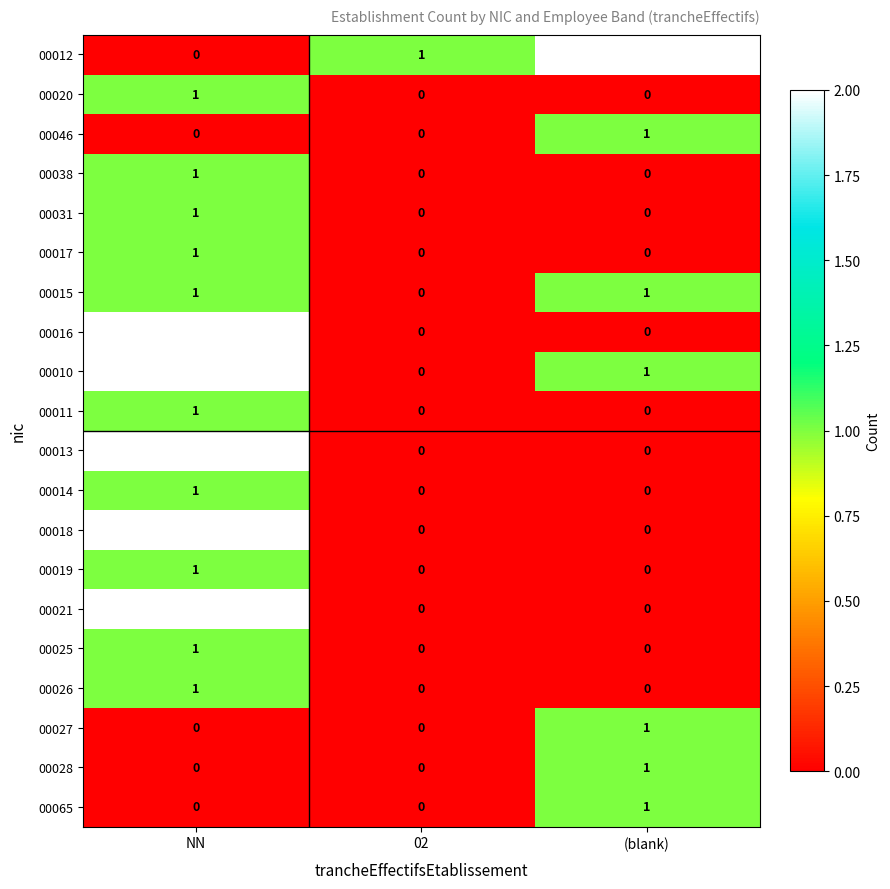

The value of 00012 at 02 is 2. True or false?

False